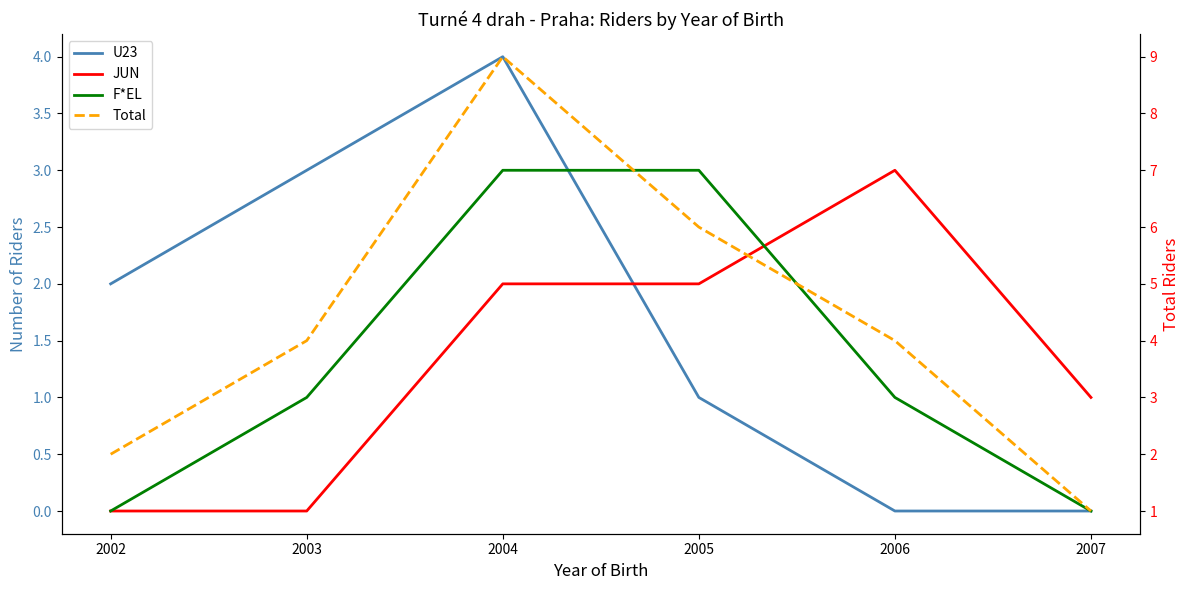

Which series has the largest total across all categories?

Total